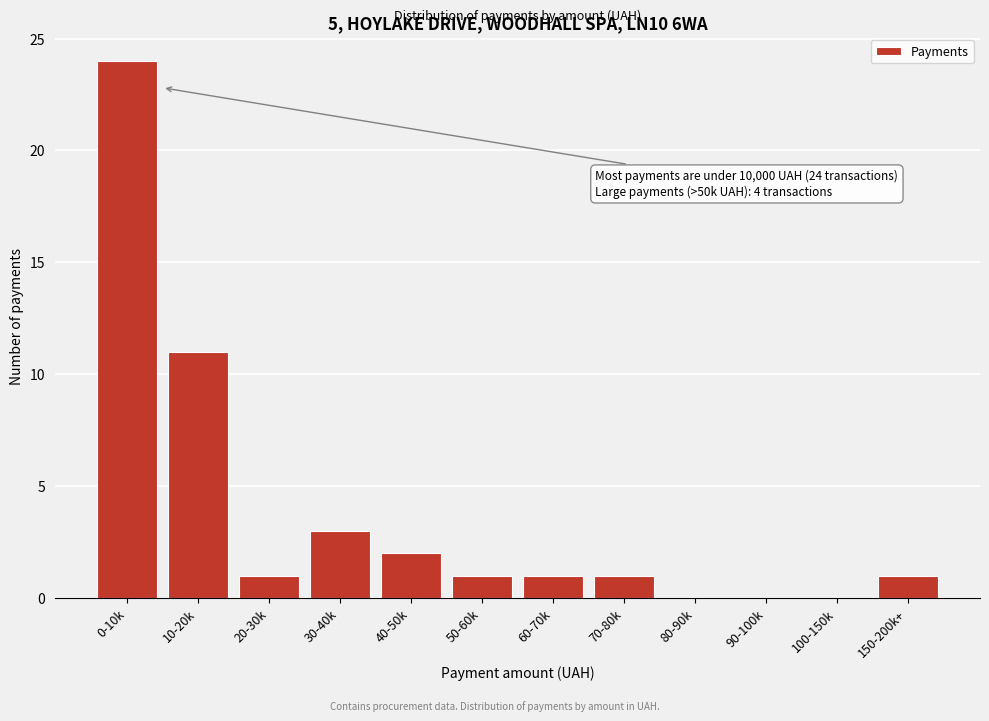

Reading right to left, transcribe all the data shown in this chart.

150-200k+=1	100-150k=0	90-100k=0	80-90k=0	70-80k=1	60-70k=1	50-60k=1	40-50k=2	30-40k=3	20-30k=1	10-20k=11	0-10k=24